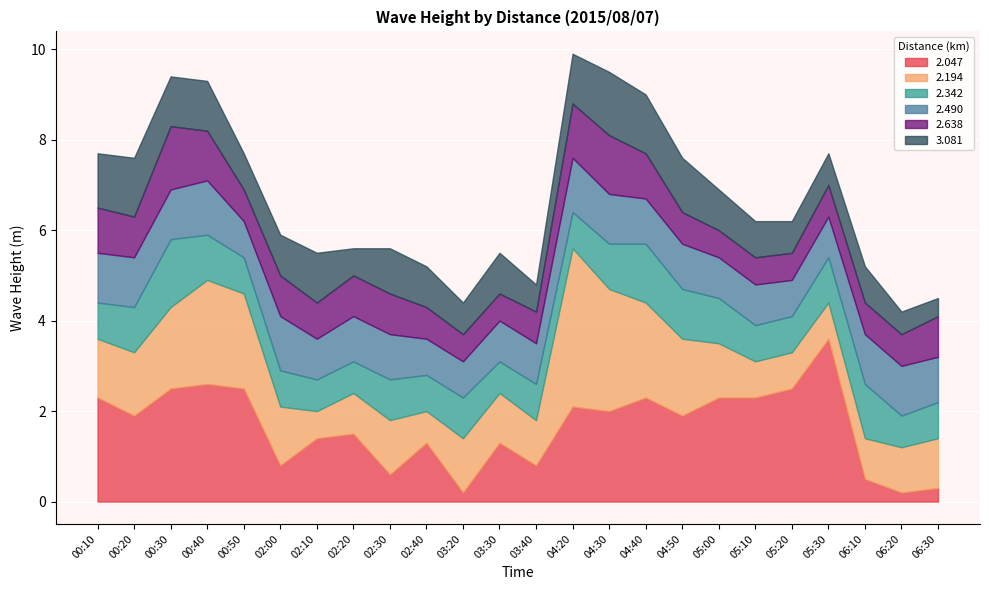

At how many categories does at least one series exceed 1?

23